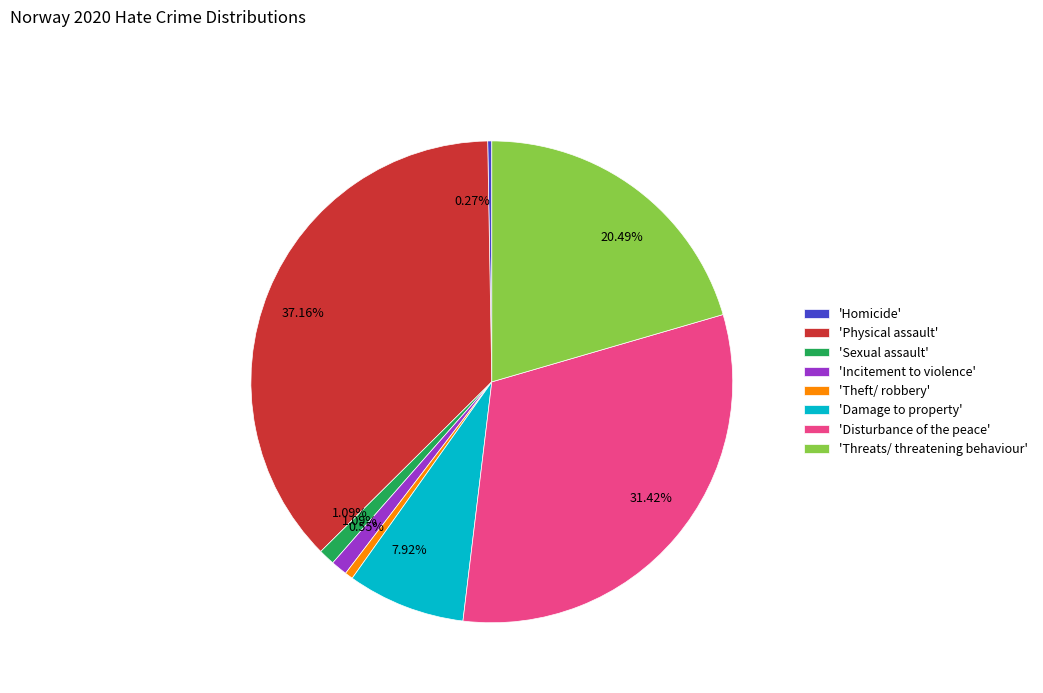

Do 'Theft/ robbery' and 'Physical assault' together represent more than half of the pie?

No